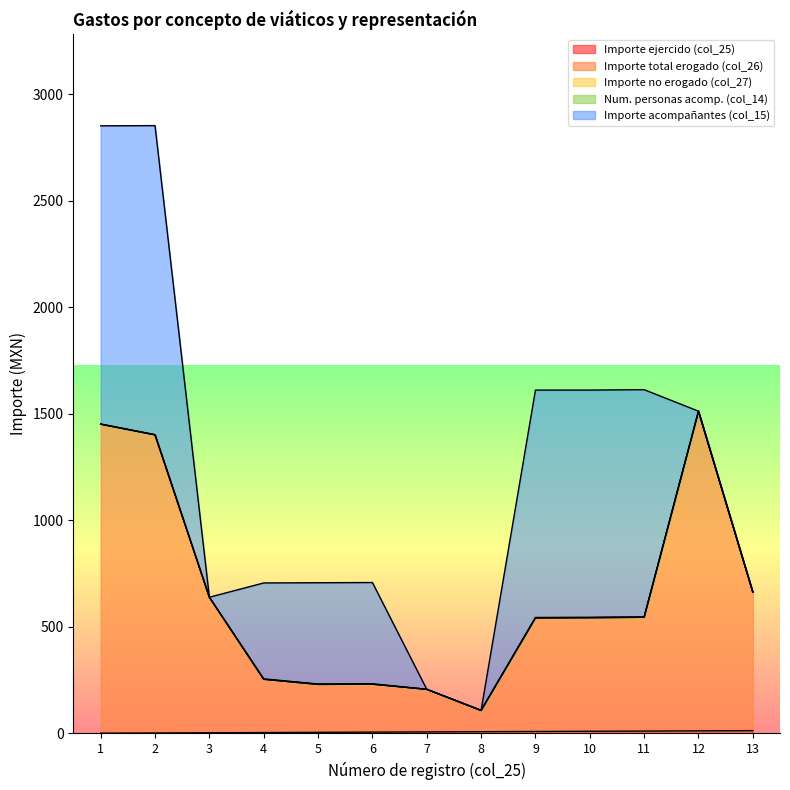

What are all the series names shown in the legend?

Importe ejercido (col_25), Importe total erogado (col_26), Importe no erogado (col_27), Num. personas acomp. (col_14), Importe acompañantes (col_15)